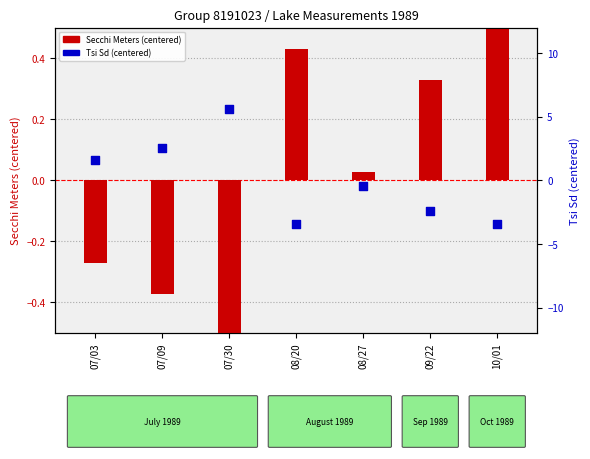

Which series reaches the minimum Y coordinate?

Tsi Sd